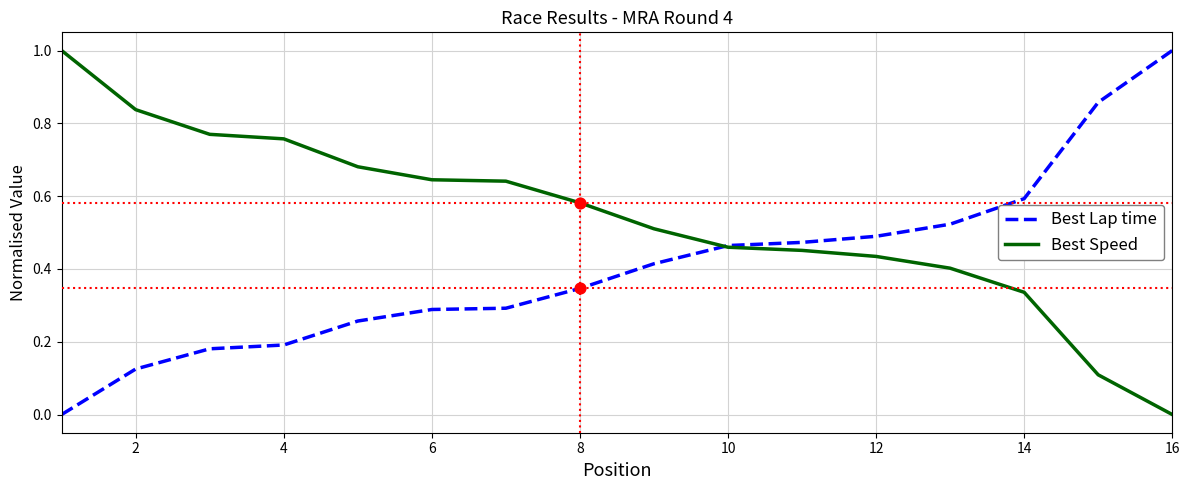

Which series has the largest total across all categories?

Best Speed